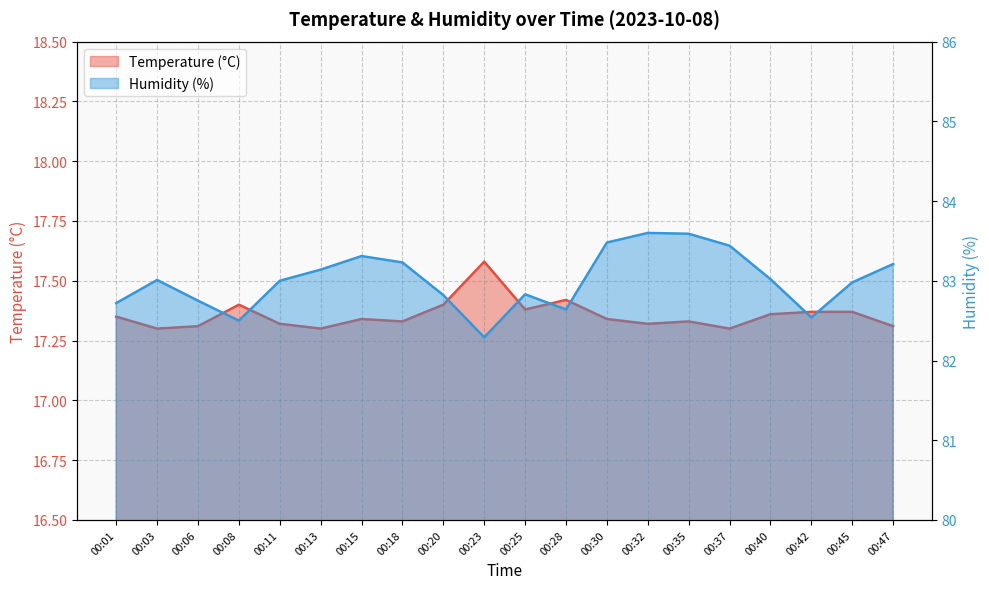

How many data points does each series have?

20